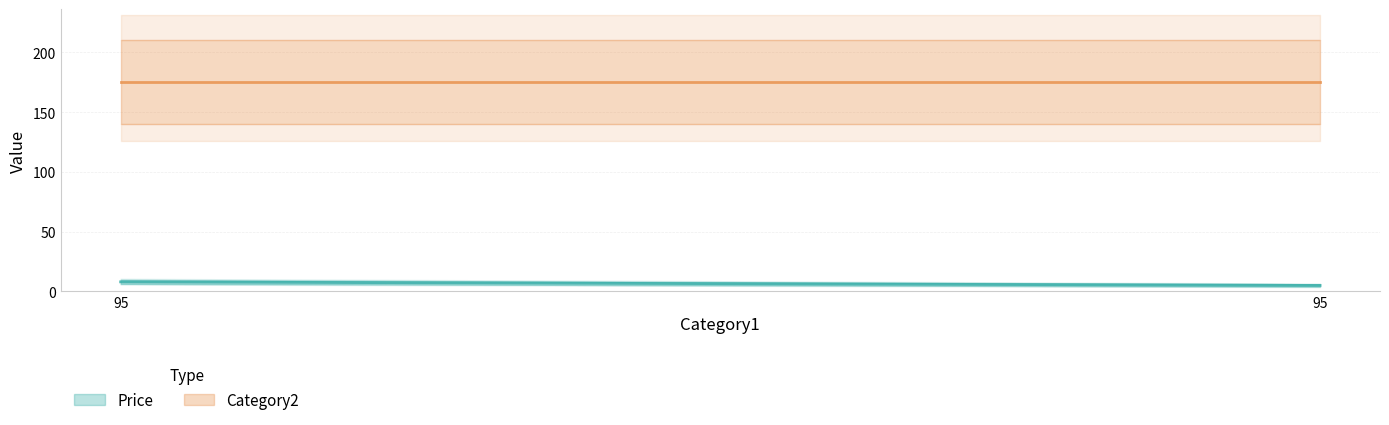

Which series has the largest range (max minus min)?

Price